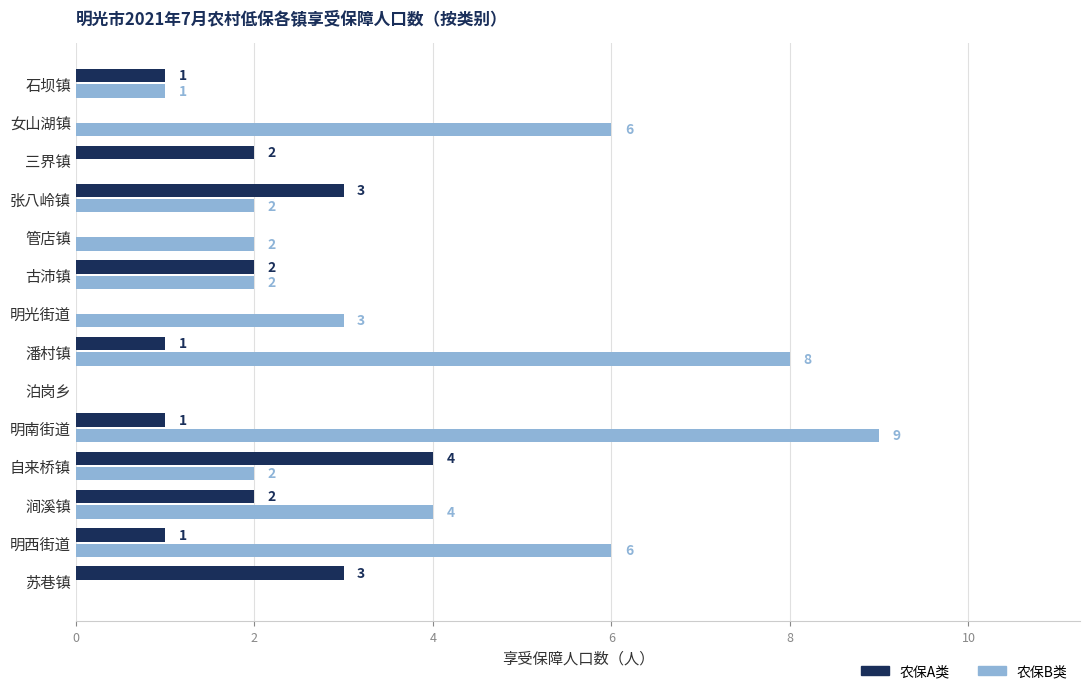

What is the greatest value displayed?

9